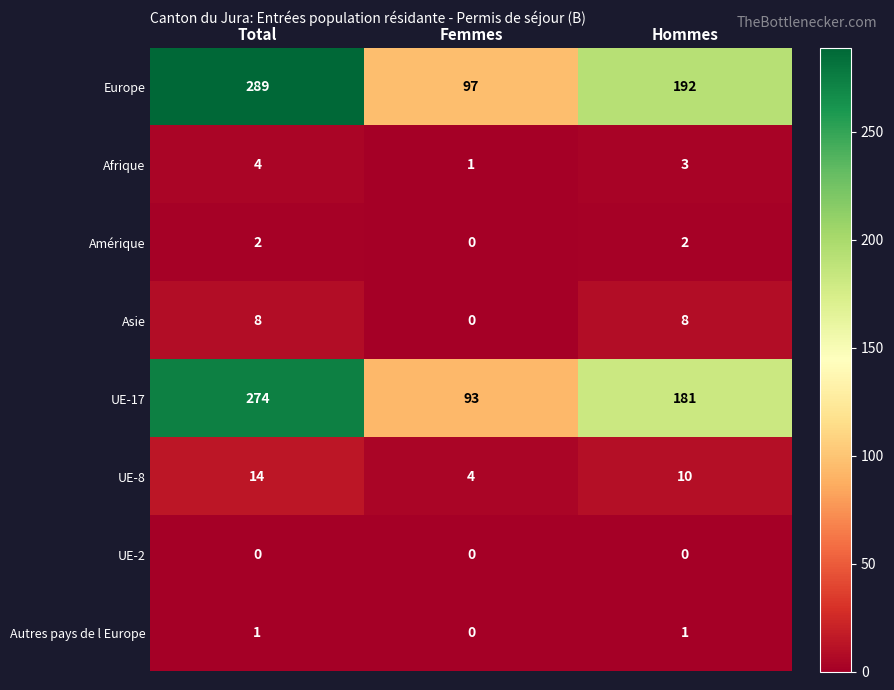

What is the greatest value displayed?

289